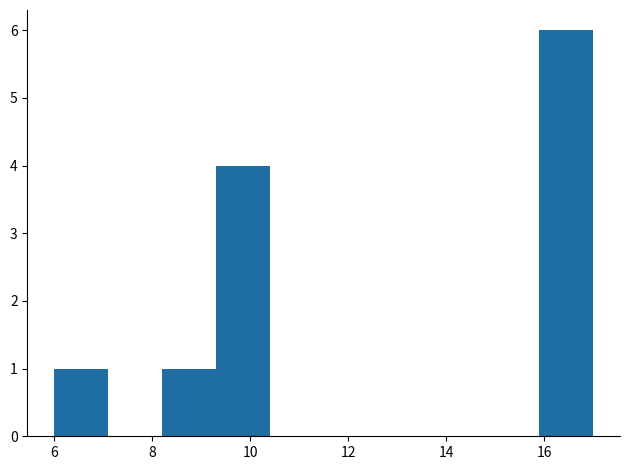

Reading left to right, list every bar in this chart as the range it spans on the x-axis followed by its height. Neither the bar edges nor the heights are printed on the chart, so give them approximately, as read against the axes.

6.0 to 7.1: 1
7.1 to 8.2: 0
8.2 to 9.3: 1
9.3 to 10.4: 4
10.4 to 11.5: 0
11.5 to 12.6: 0
12.6 to 13.7: 0
13.7 to 14.8: 0
14.8 to 15.9: 0
15.9 to 17.0: 6